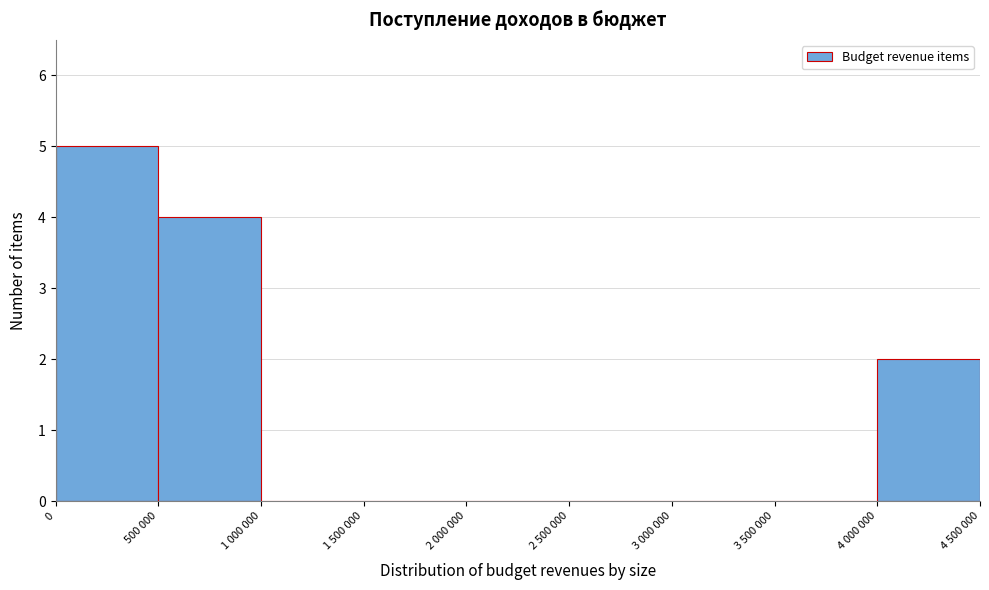

Reading left to right, what are all the values shown in this chart?

0=5	500 000=4	1 000 000=0	1 500 000=0	2 000 000=0	2 500 000=0	3 000 000=0	3 500 000=0	4 000 000=2